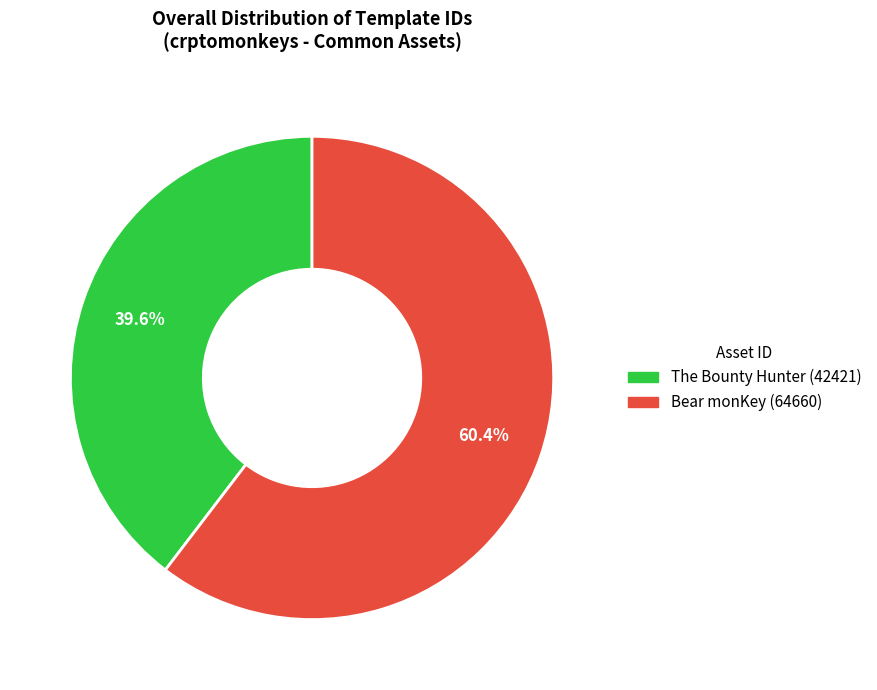

To the nearest percent, what is the average slice percentage?

50%